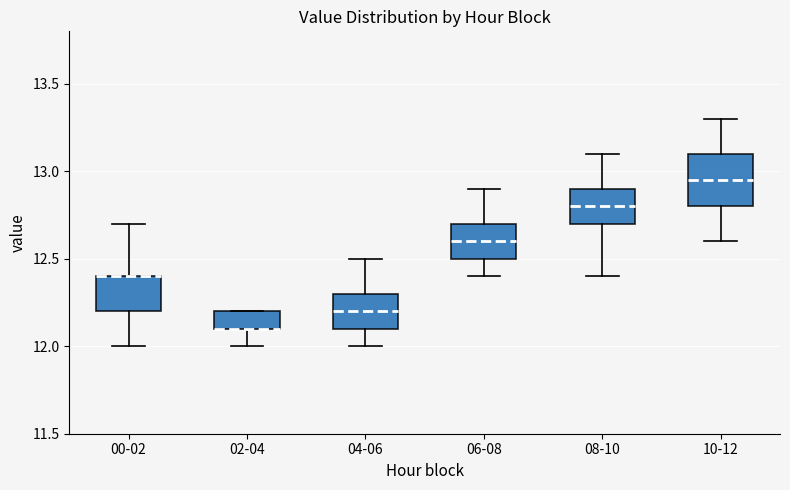

Comparing the boxes themselves (not the whiskers), which one is the tallest?

10-12